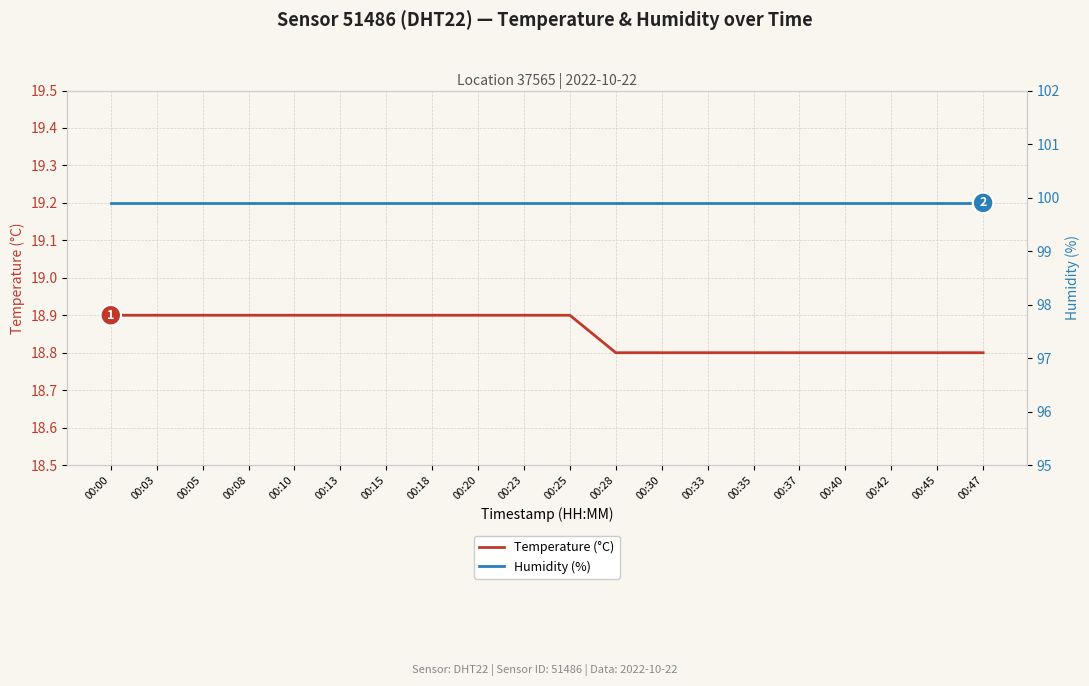

What value does the Temperature (°C) series have at 00:03?

18.9